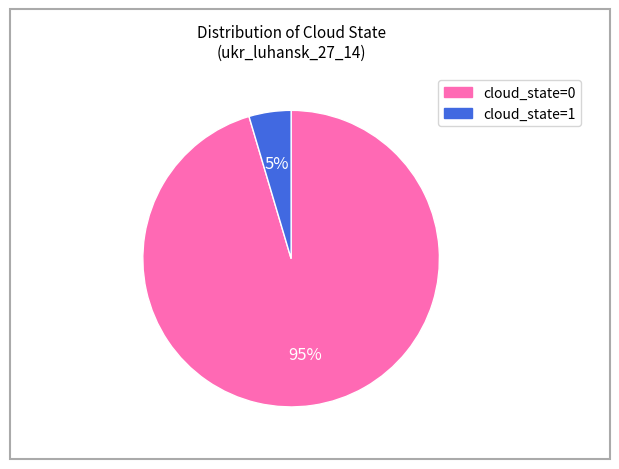

Is it true that cloud_state=0 is 1% of the pie?

False